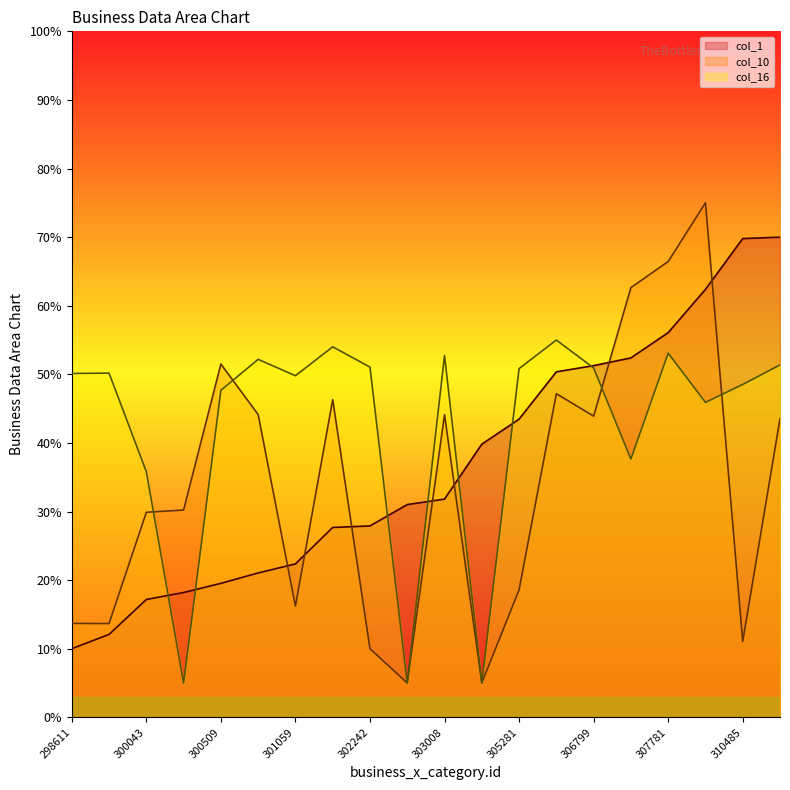

True or false: col_1 has more than 2 interior local peaks.

False